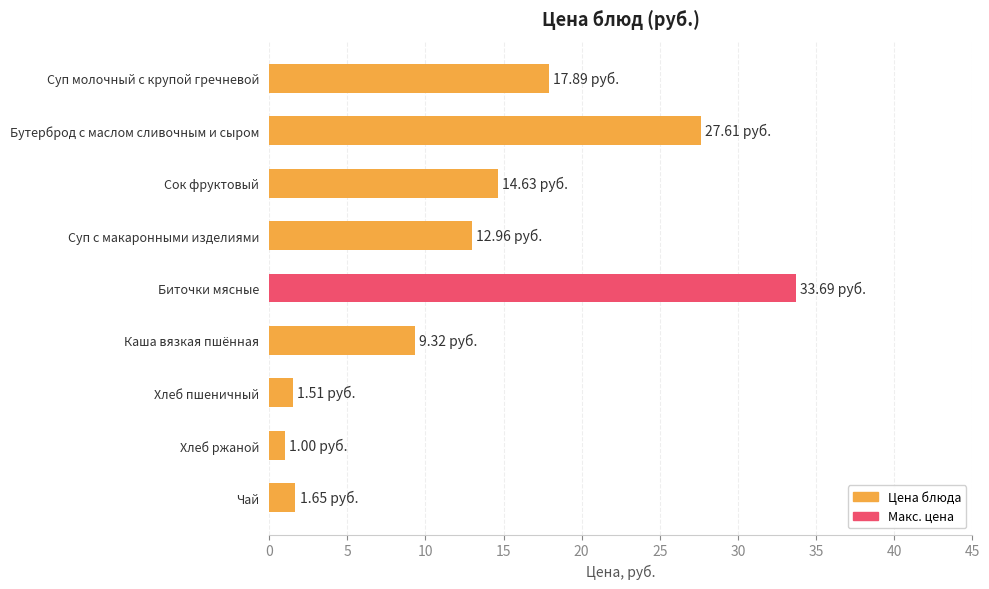

Between Суп молочный с крупой гречневой and Сок фруктовый, which is larger?

Суп молочный с крупой гречневой